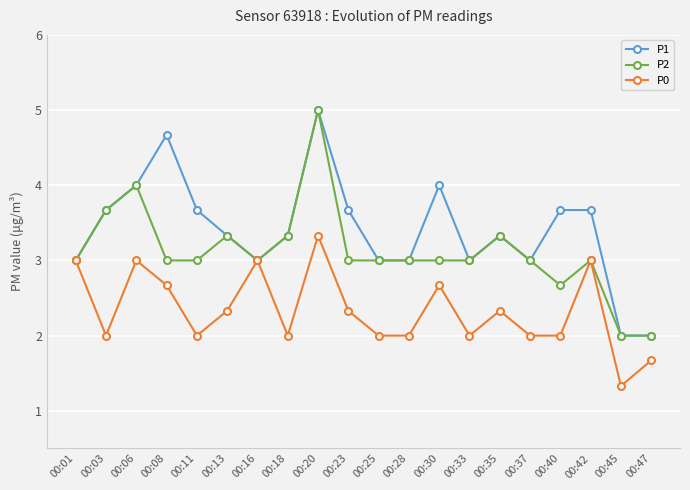

Which label corresponds to the largest value in the chart?

00:20